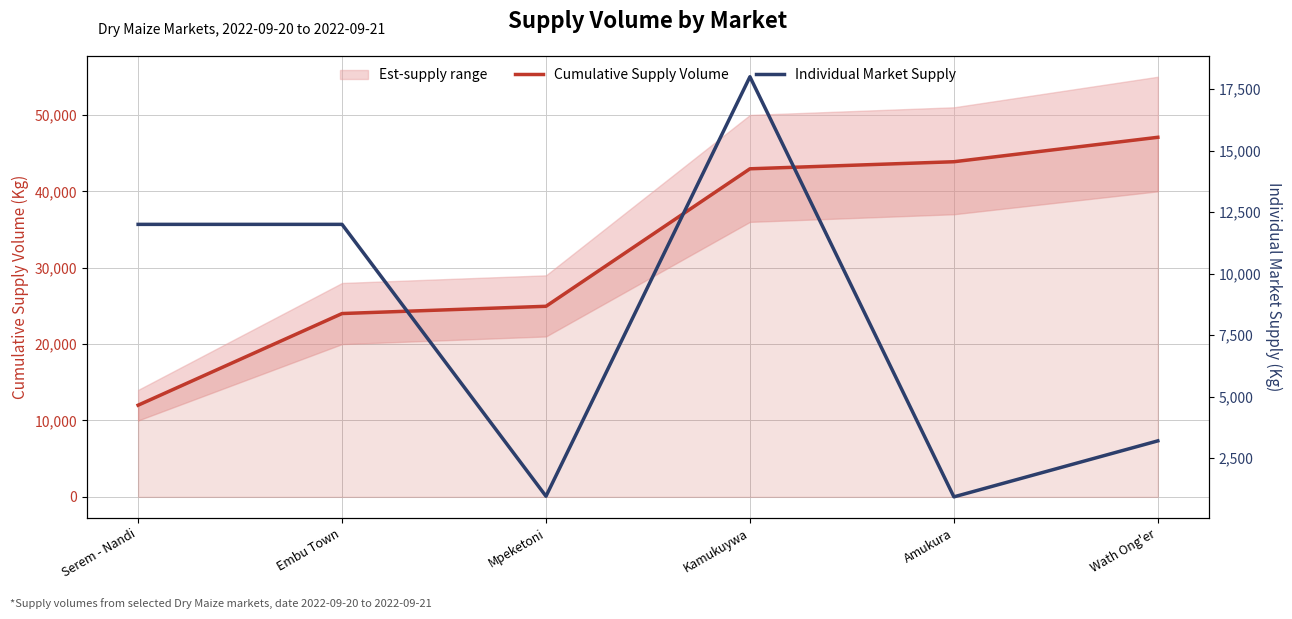

Rank the series by their average value, from lowest to highest.

Individual Market Supply, Cumulative Supply Volume